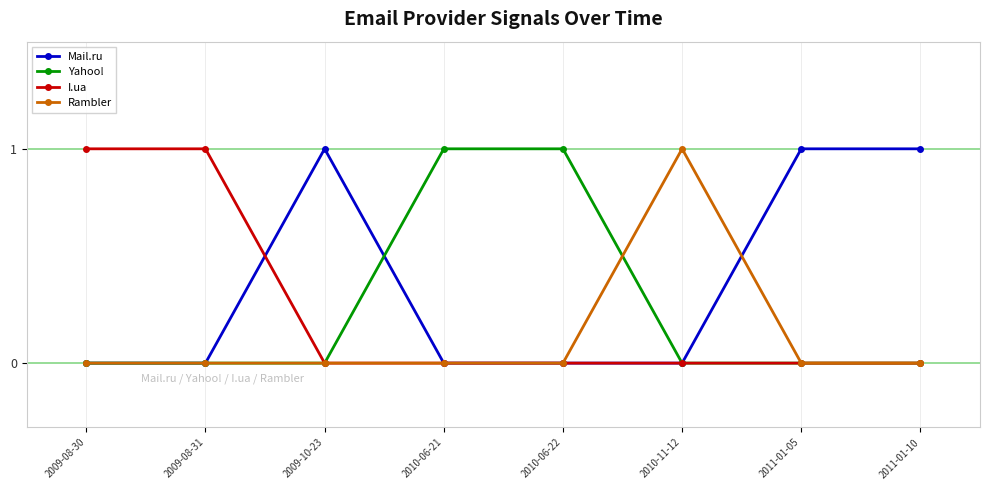

What is the label of the 5th point from the right?

2010-06-21